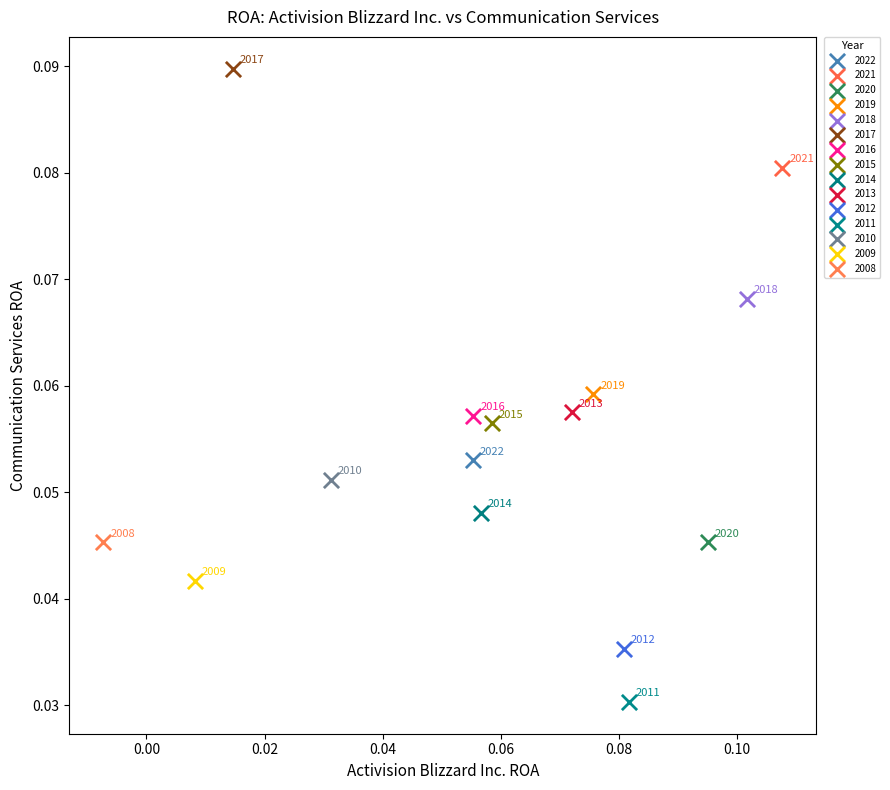

What are all the series names shown in the legend?

2022, 2021, 2020, 2019, 2018, 2017, 2016, 2015, 2014, 2013, 2012, 2011, 2010, 2009, 2008